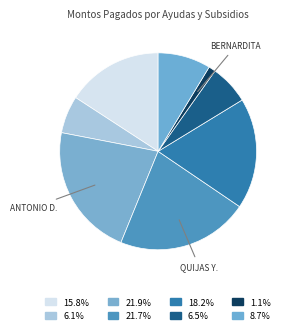

How many segments does this pie chart have?

8